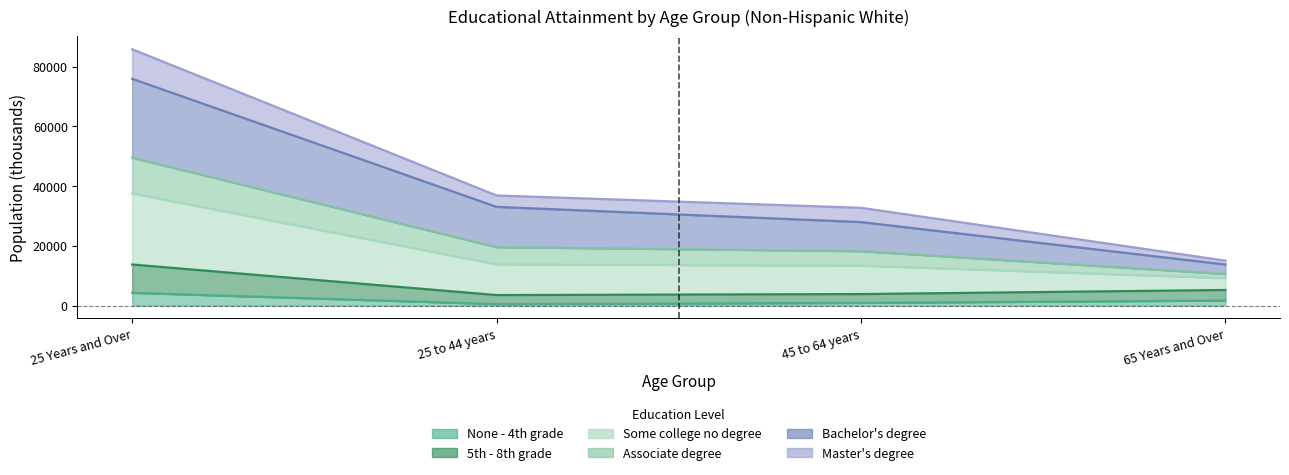

Reading left to right, transcribe all the data shown in this chart.

None - 4th grade: 25 Years and Over=4236	25 to 44 years=474	45 to 64 years=877	65 Years and Over=1665
5th - 8th grade: 25 Years and Over=13732	25 to 44 years=3494	45 to 64 years=3828	65 Years and Over=5190
Some college no degree: 25 Years and Over=37565	25 to 44 years=13801	45 to 64 years=13362	65 Years and Over=9182
Associate degree: 25 Years and Over=49495	25 to 44 years=19536	45 to 64 years=18181	65 Years and Over=10558
Bachelor's degree: 25 Years and Over=75936	25 to 44 years=33041	45 to 64 years=27942	65 Years and Over=13733
Master's degree: 25 Years and Over=85832	25 to 44 years=36855	45 to 64 years=32726	65 Years and Over=15031